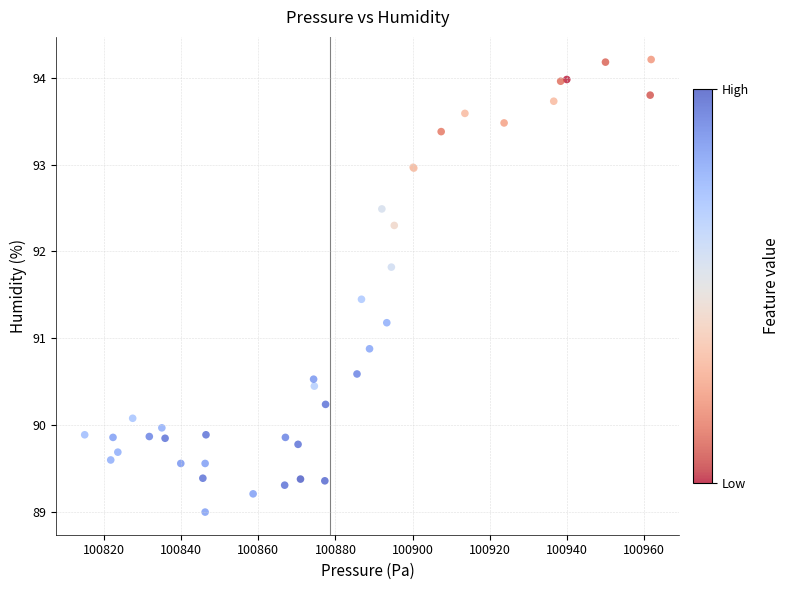

What Y value in the scatter plot is closest to 91?

90.9